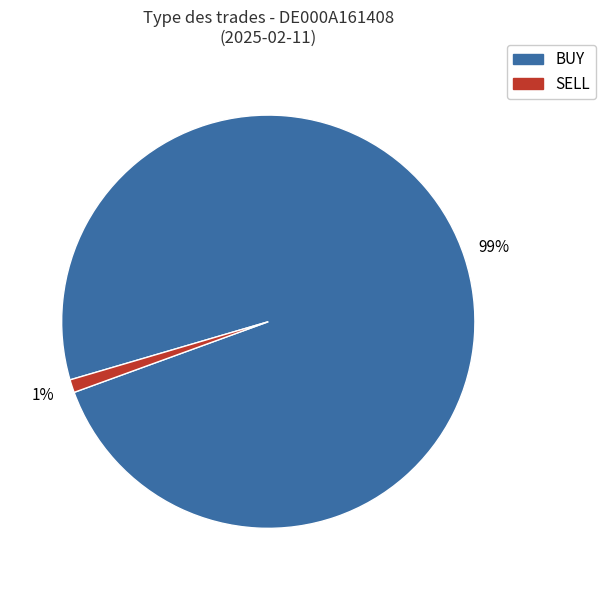

Rank the categories by value from highest to lowest.

BUY, SELL